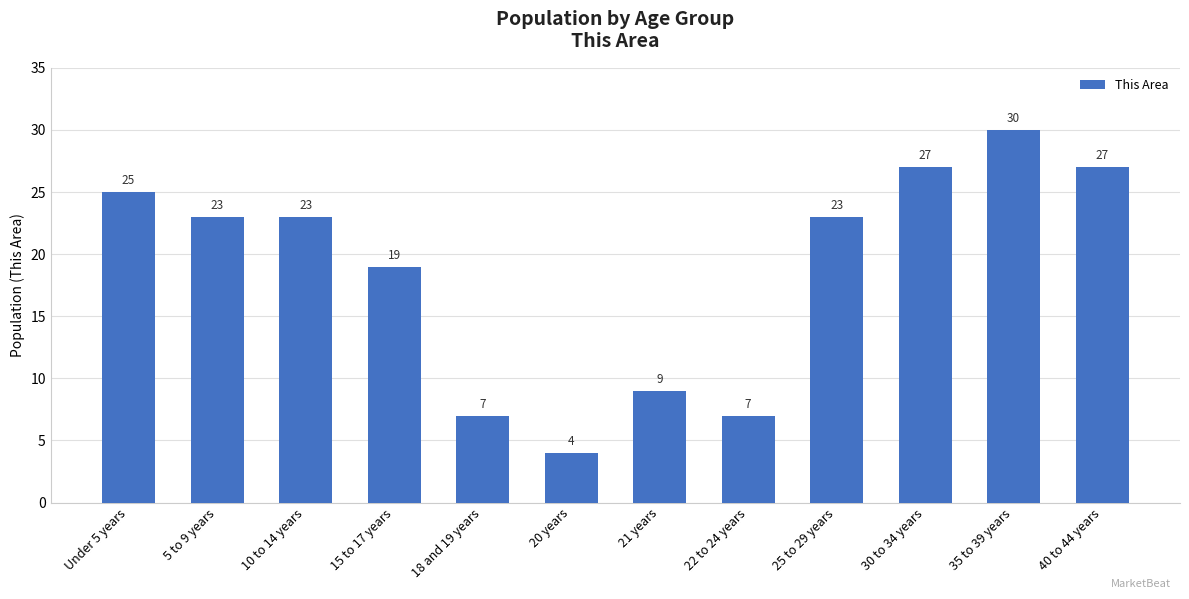

Which has a higher value, 30 to 34 years or 15 to 17 years?

30 to 34 years